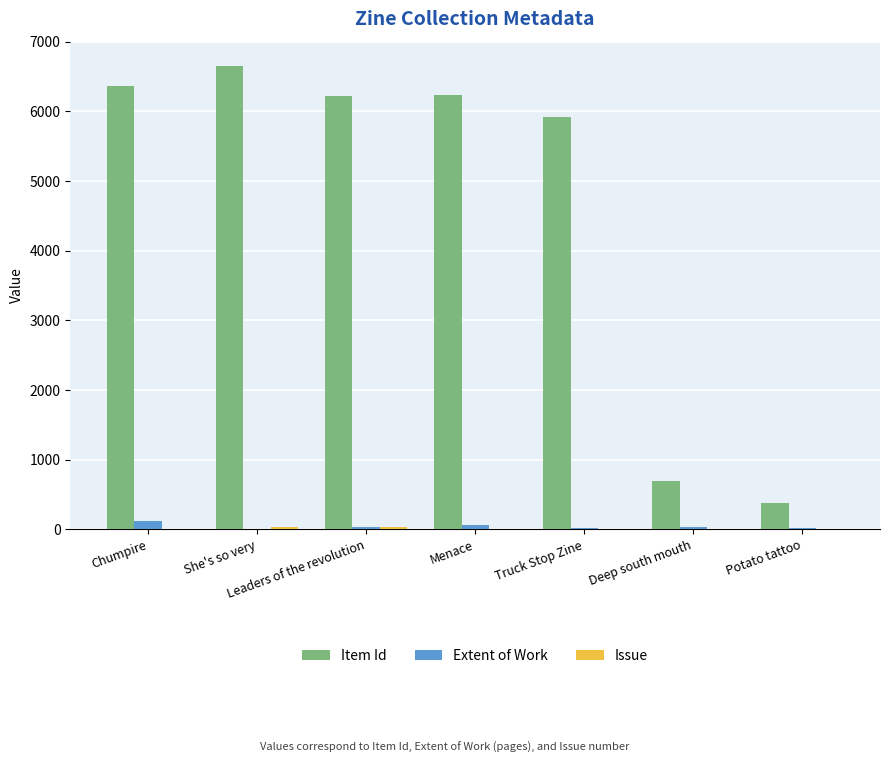

Where is Item Id nearest to the value 3514?

Truck Stop Zine